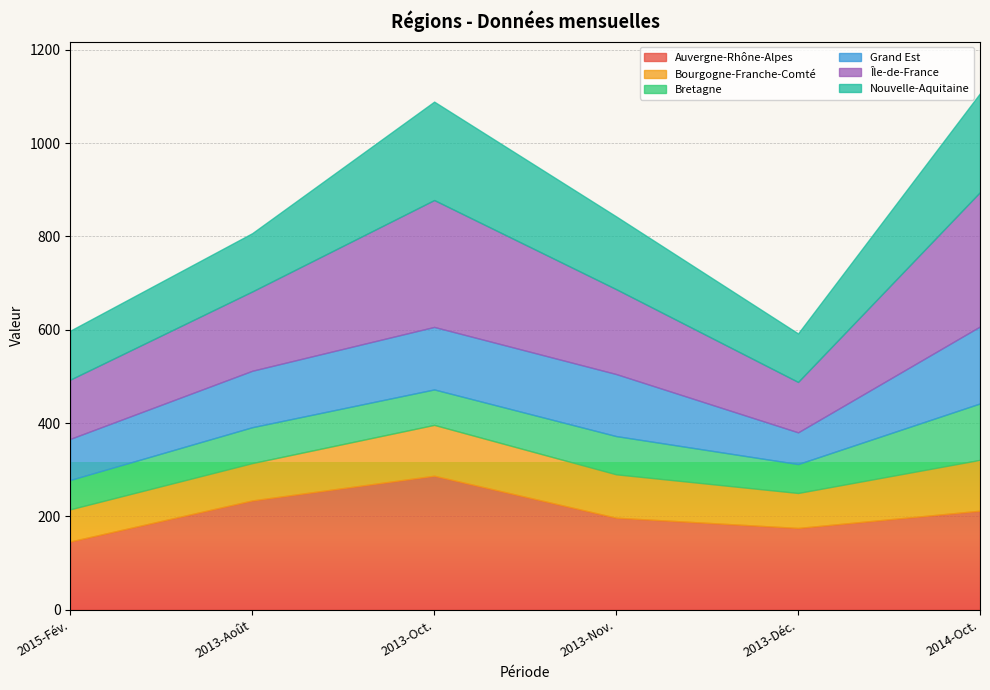

Which series has the largest range (max minus min)?

Île-de-France